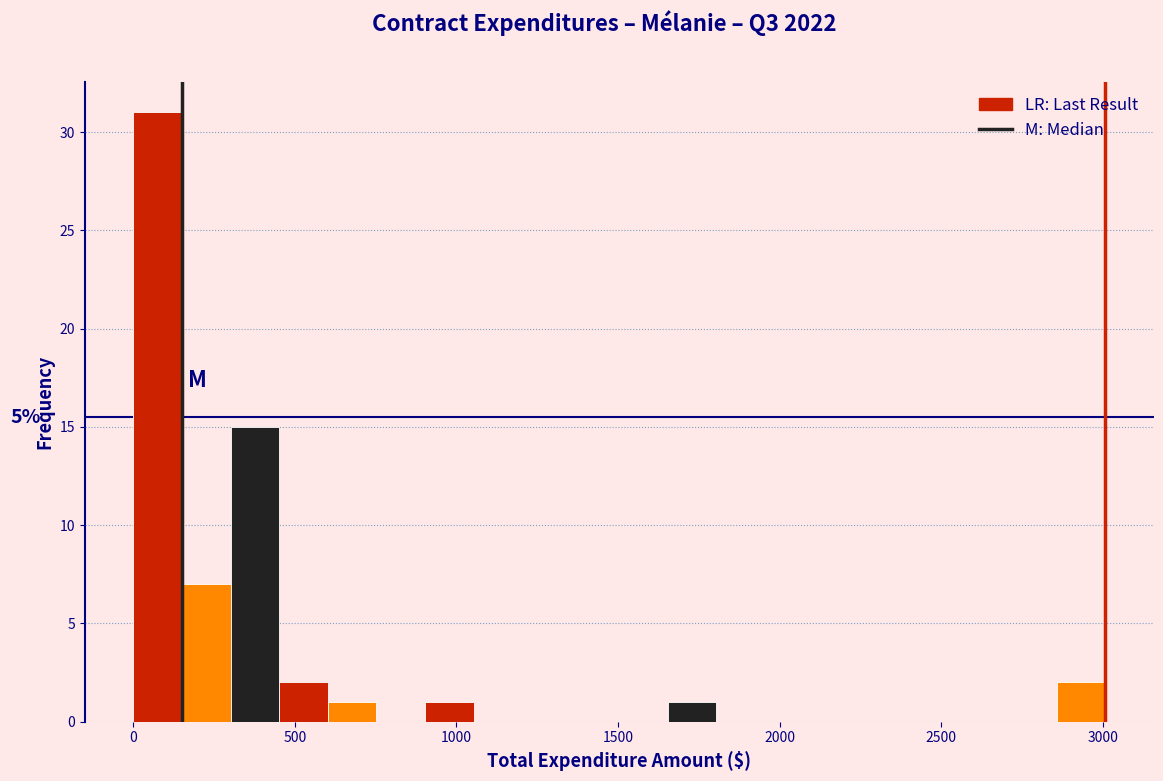

Read against the x-axis, roughly where is the centre of the tallest bar?

100